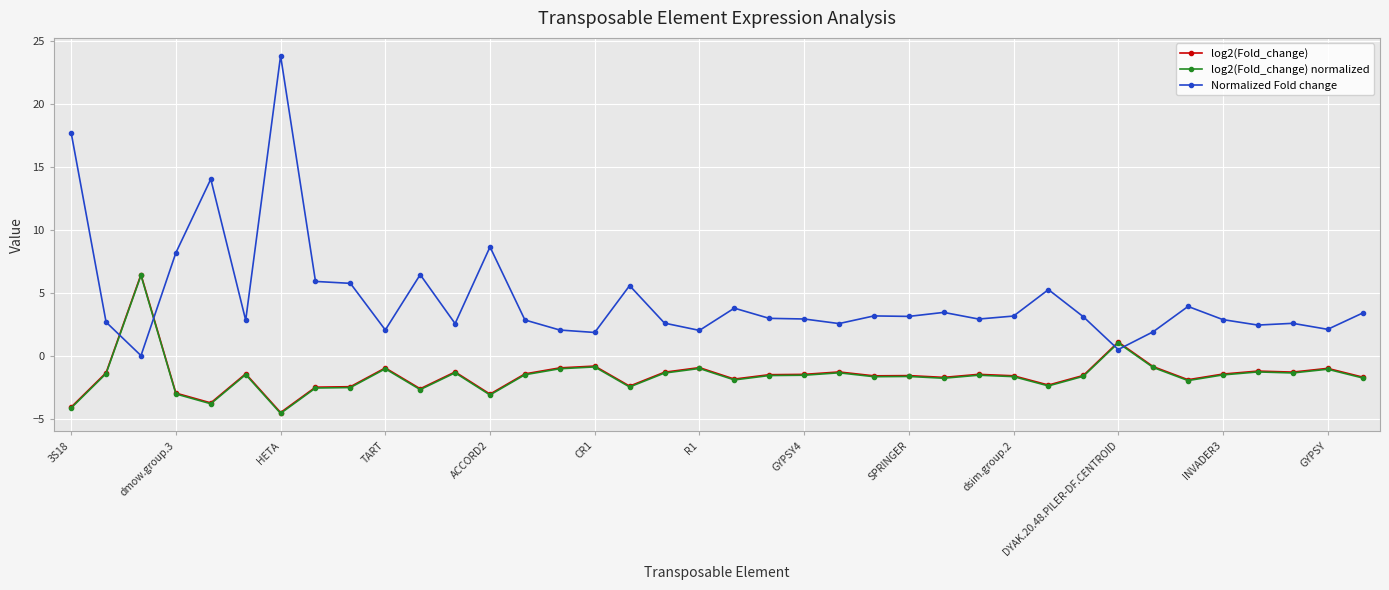

Which series has the largest total across all categories?

Normalized Fold change